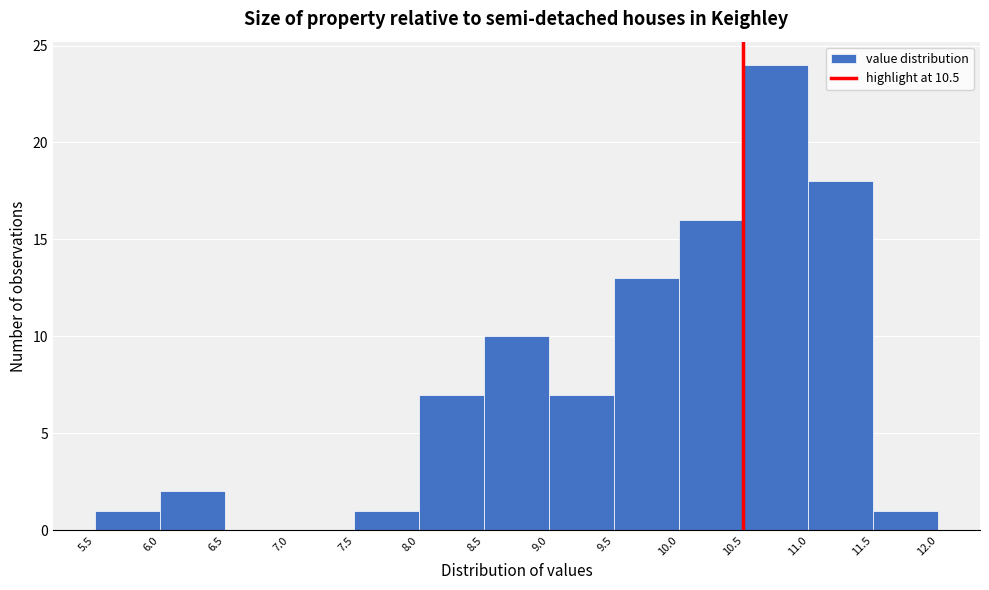

How tall is the bar that spans 8.0 to 8.5 on the x-axis? The values are not printed on the chart, so give them approximately, as read against the axis.

7